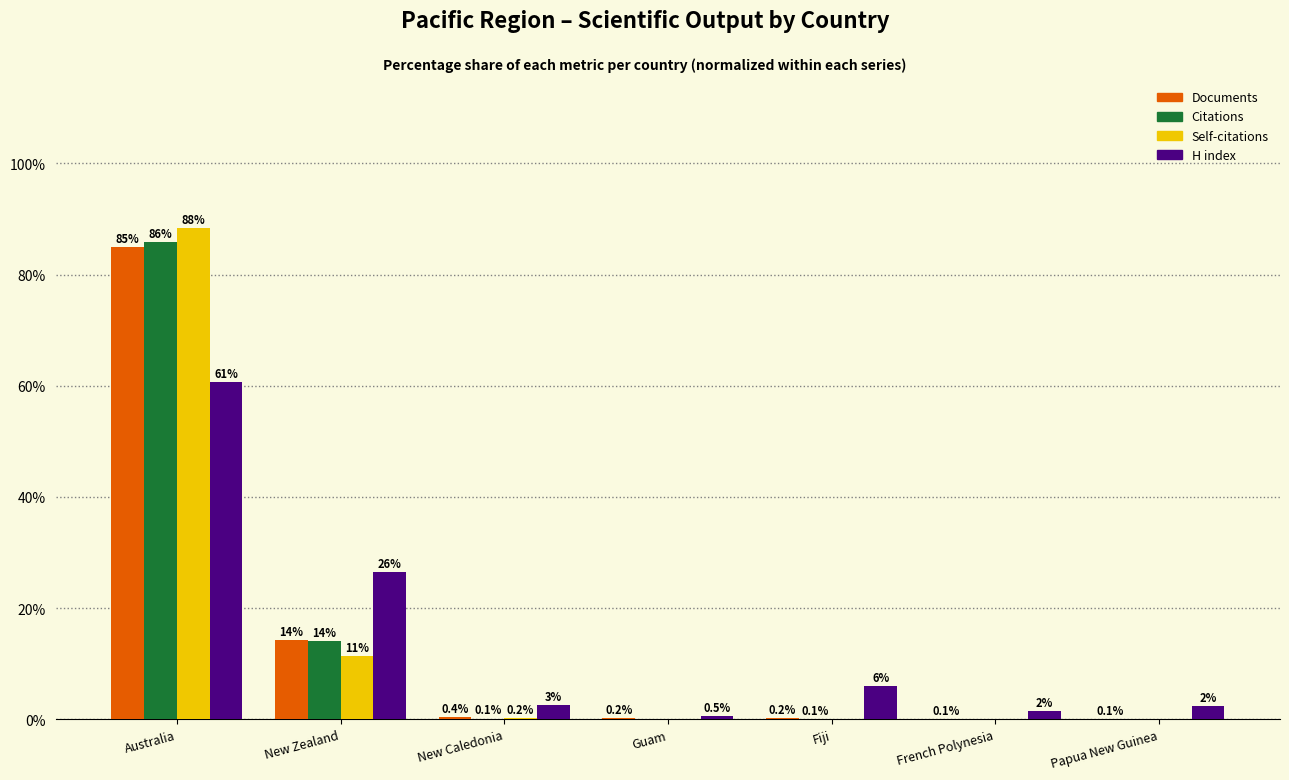

What are all the series names shown in the legend?

Documents, Citations, Self-citations, H index